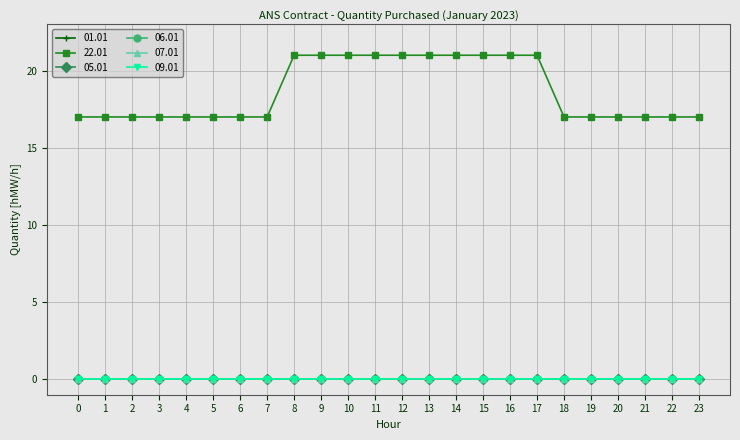

Is this an area chart (filled region under the line)?

No